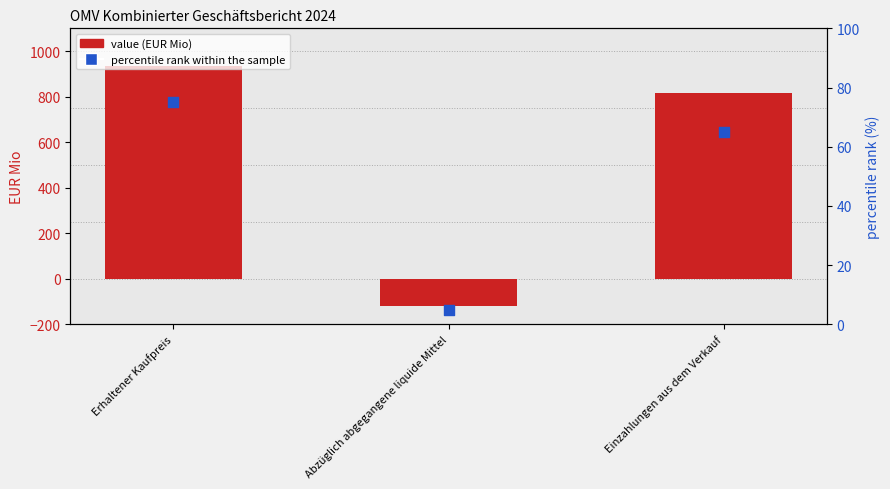

Which series reaches the maximum Y coordinate?

value (EUR Mio)